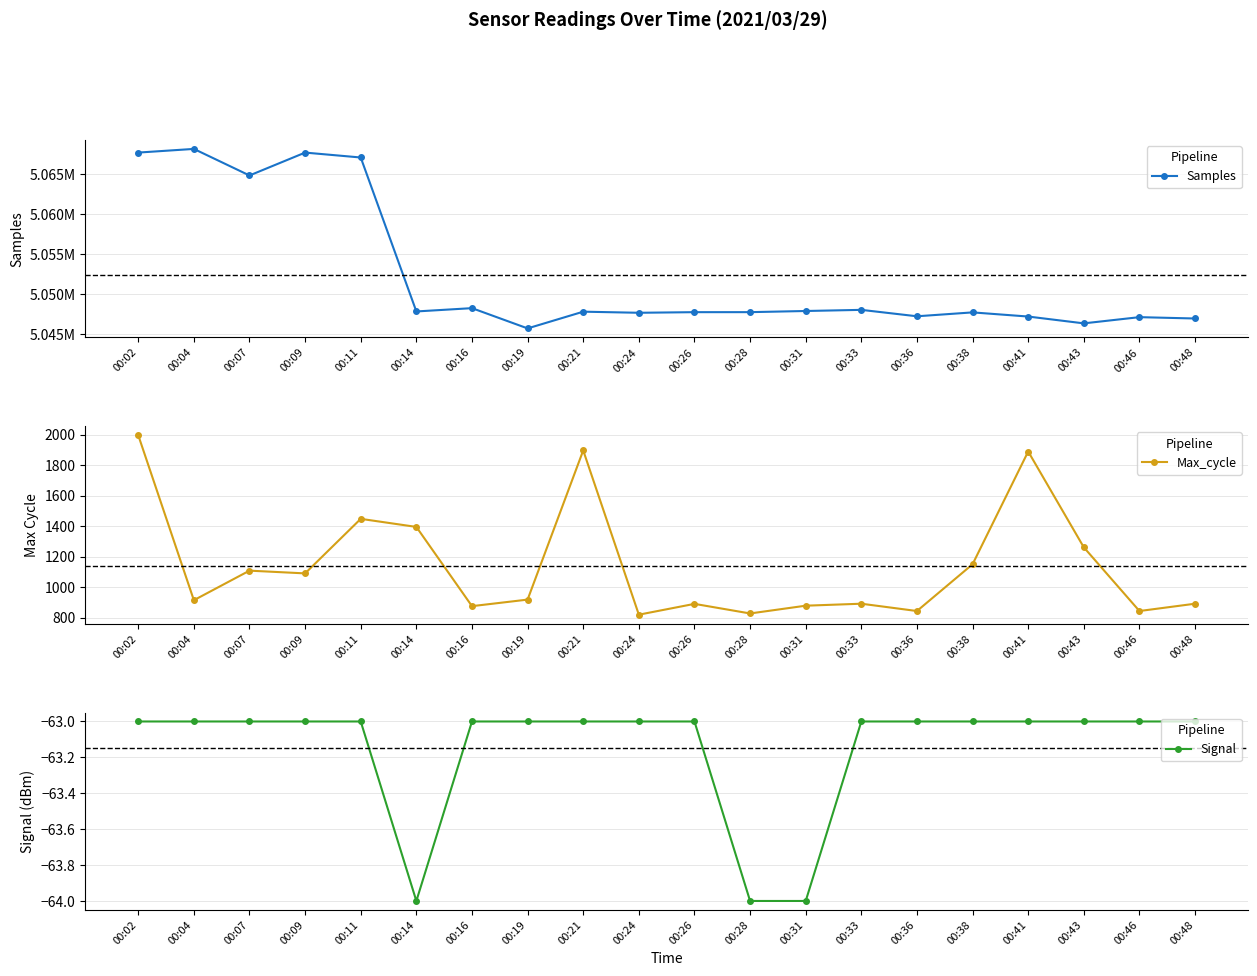

Read the Signal value at 00:38.

-63